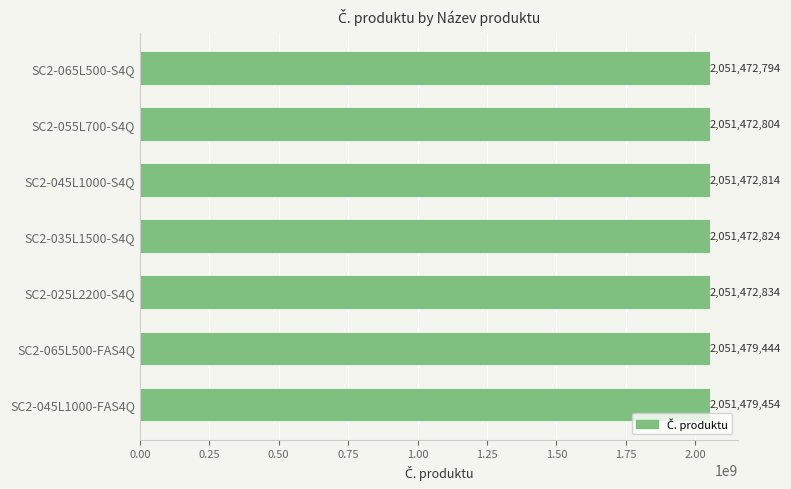

What is the average value?

2051474710